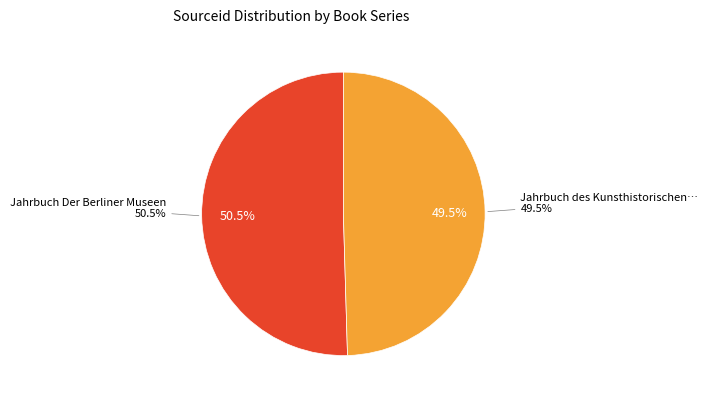

How many slices are in this pie chart?

2